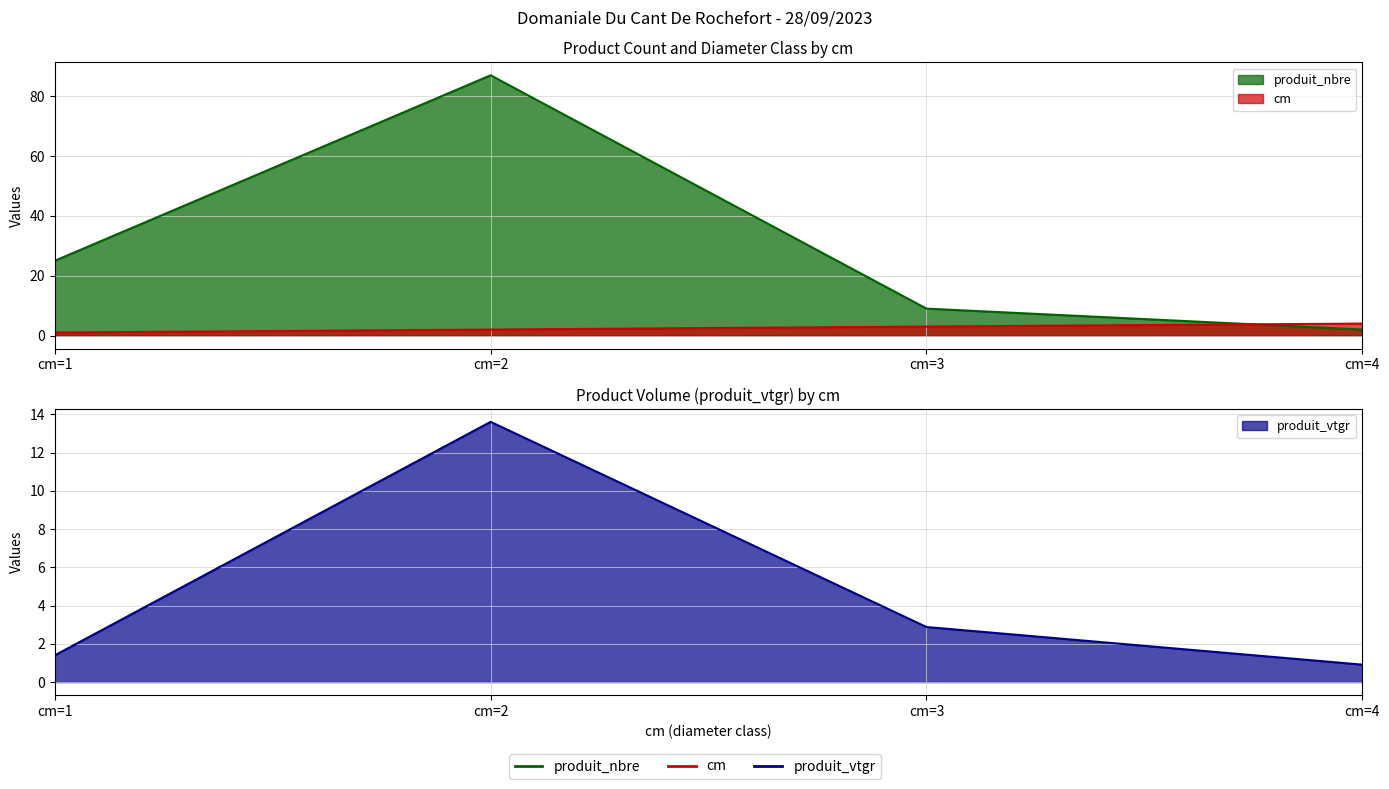

What is the difference between the highest and lowest values at cm=1?

24.0